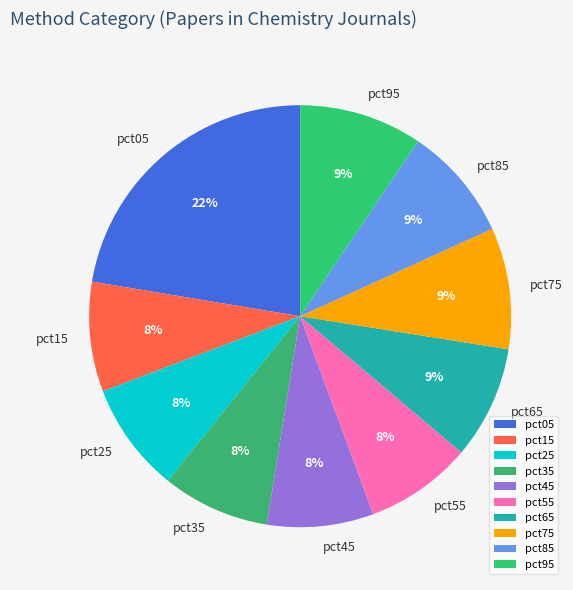

What is the largest slice in the pie chart?

pct05